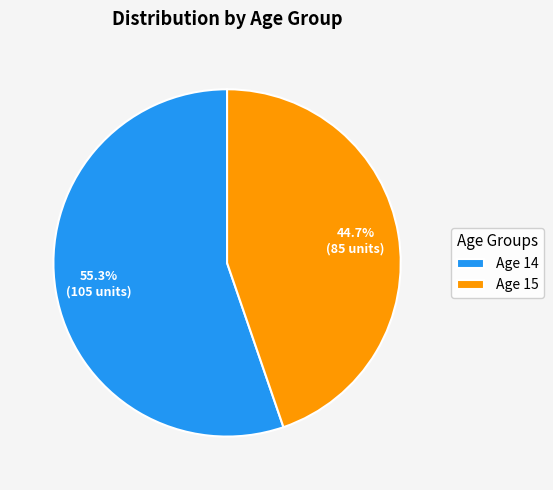

Which slice represents more than half of the pie?

Age 14